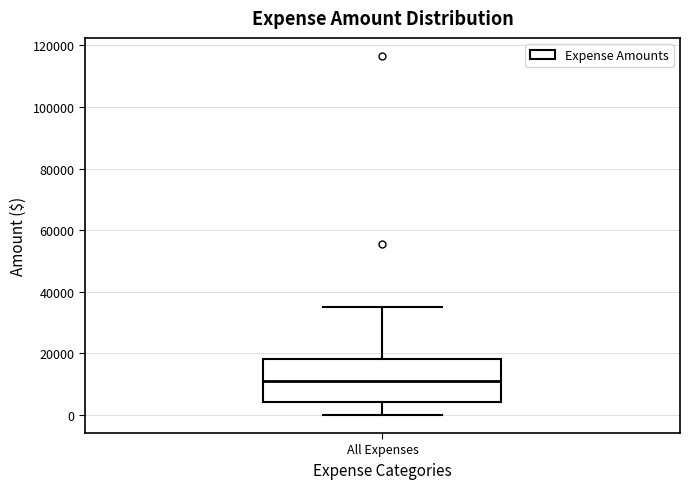

Transcribe this box plot: give where the median line is, the range the box spans, and where the two whiskers end, as read against the y-axis. The values are not printed on the chart, so give them approximately, as read against the axis.

median 12000, box 4000 to 18000, whiskers 0 to 34000